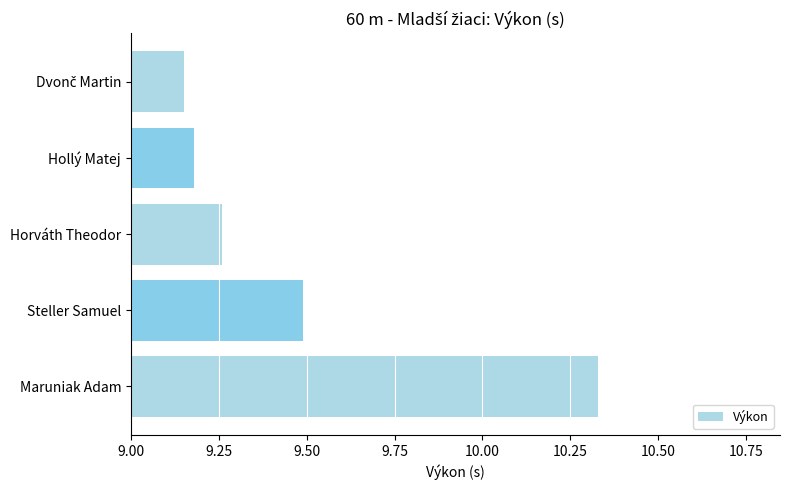

Which category has the highest value across all series?

Maruniak Adam